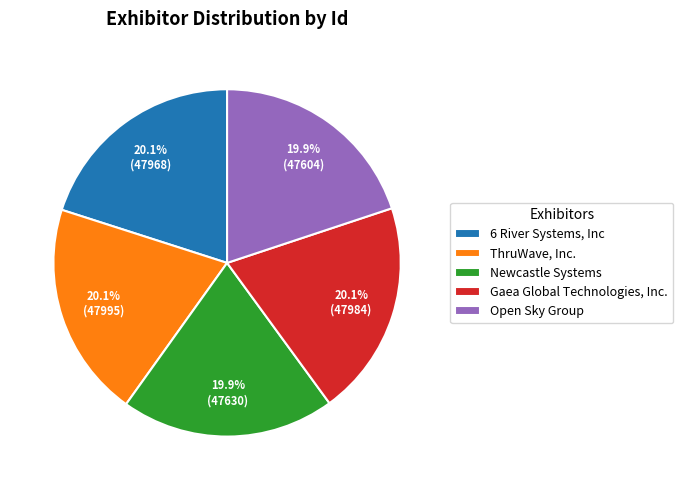

Approximately how many times larger is the value at Gaea Global Technologies, Inc. compared to ThruWave, Inc.?

1.0